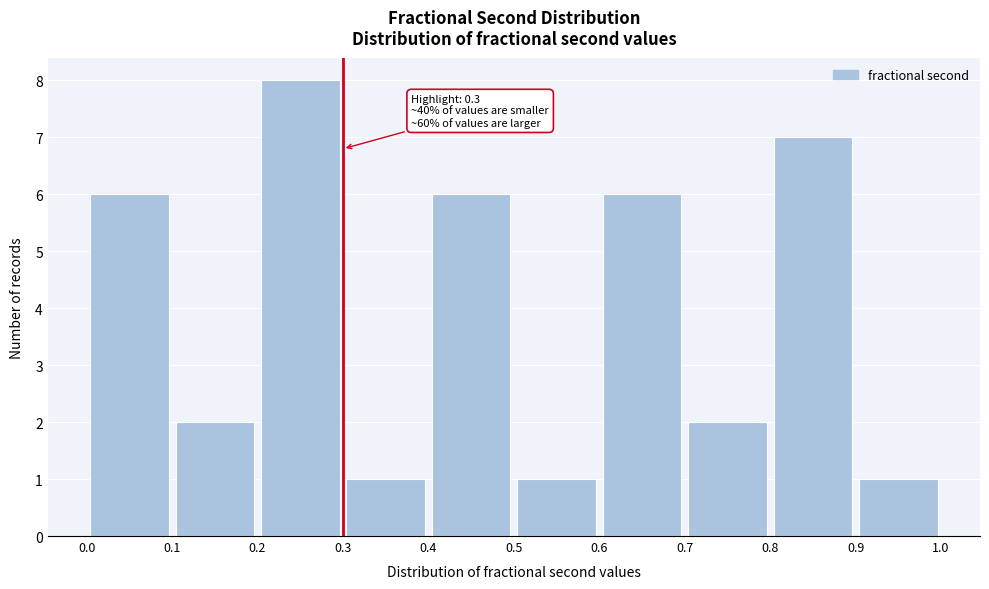

Which range on the x-axis has the tallest bar?

0.2 to 0.3